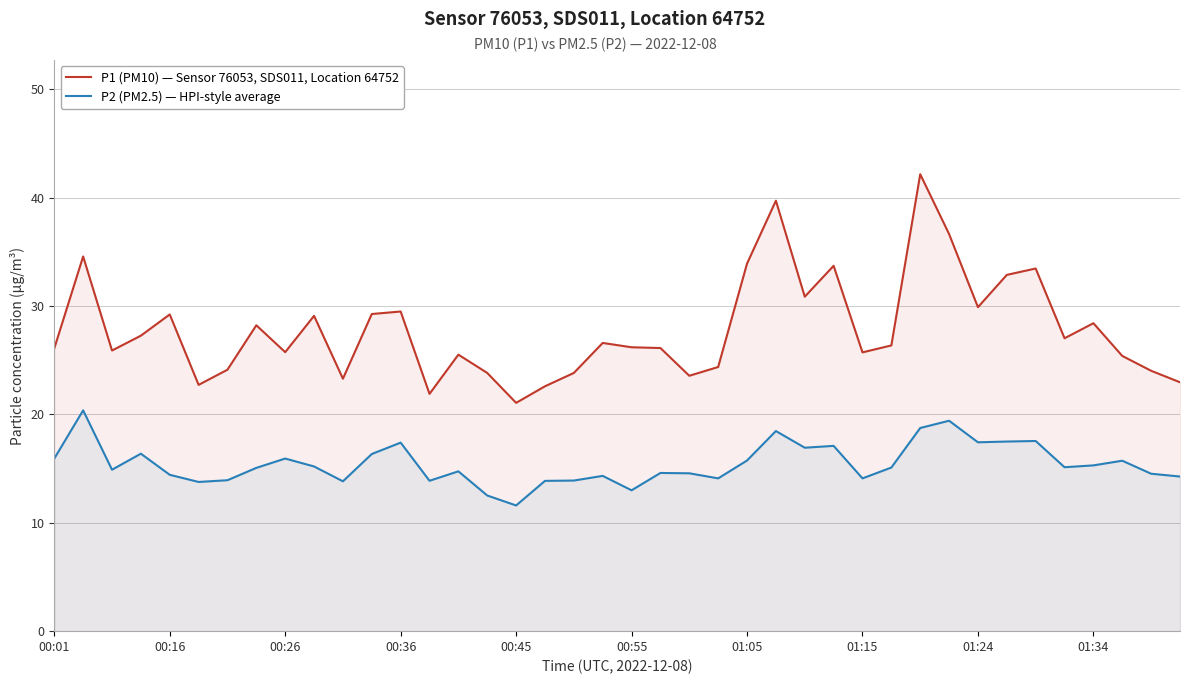

At 00:16, list the series in order from largest to smallest.

P1 (PM10) — Sensor 76053, SDS011, Location 64752, P2 (PM2.5) — HPI-style average